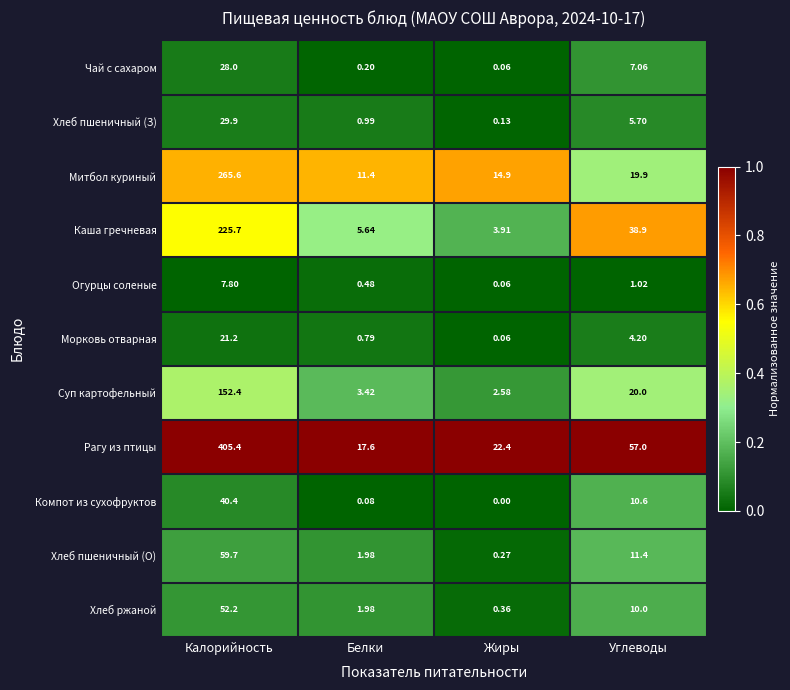

Which label corresponds to the largest value in the chart?

Калорийность